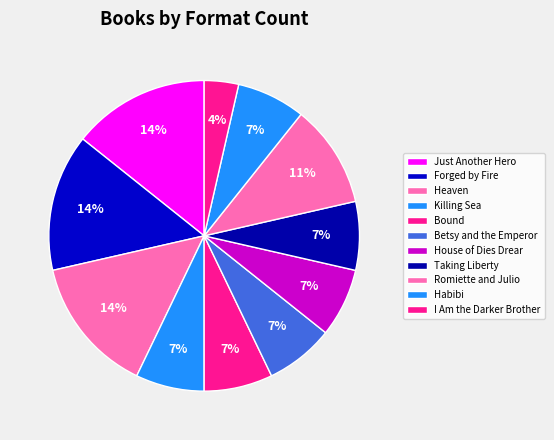

To the nearest percent, what is the average slice percentage?

9%